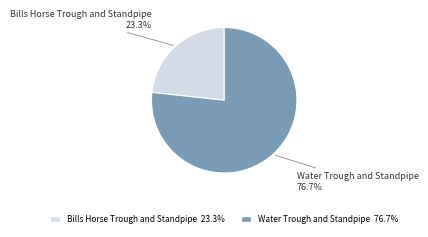

Which category has the smallest portion of the pie?

Bills Horse Trough and Standpipe